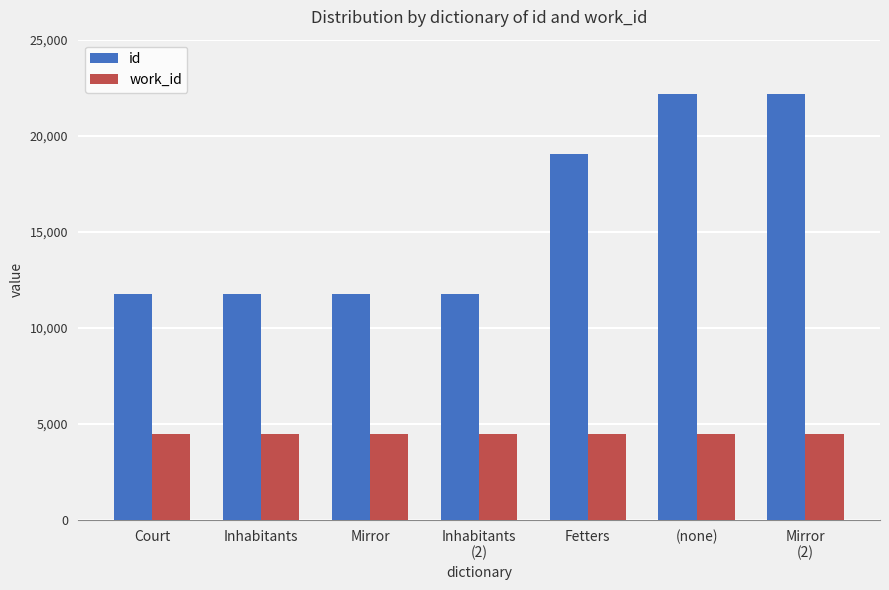

What is the value of the id bar at the 1st from the left?

11762